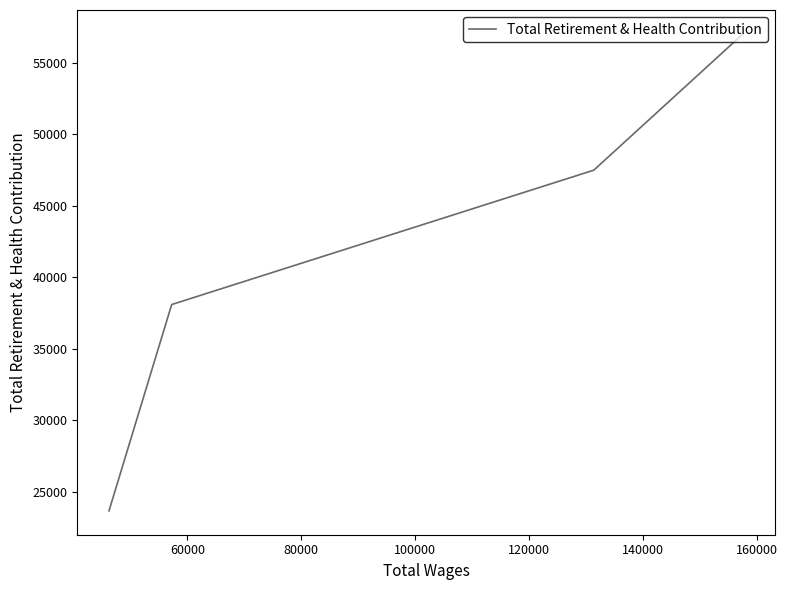

How many lines are shown in the chart?

1